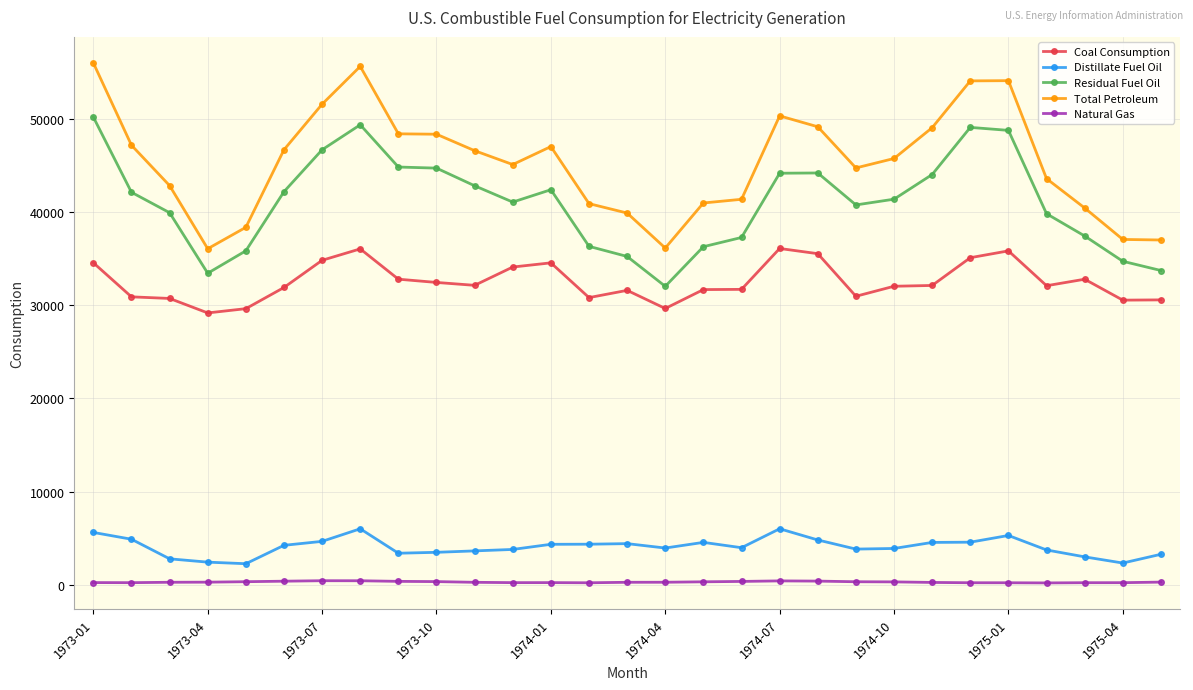

Which series has the largest range (max minus min)?

Total Petroleum